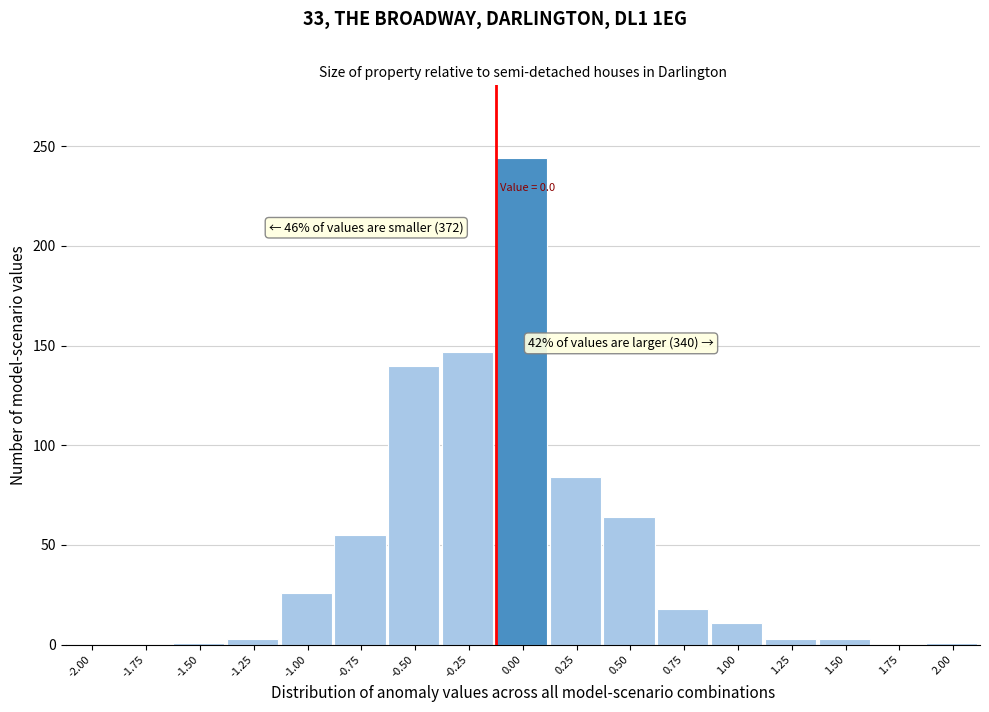

What is the ratio of the value at 0.50 to the value at 0.25?

0.8